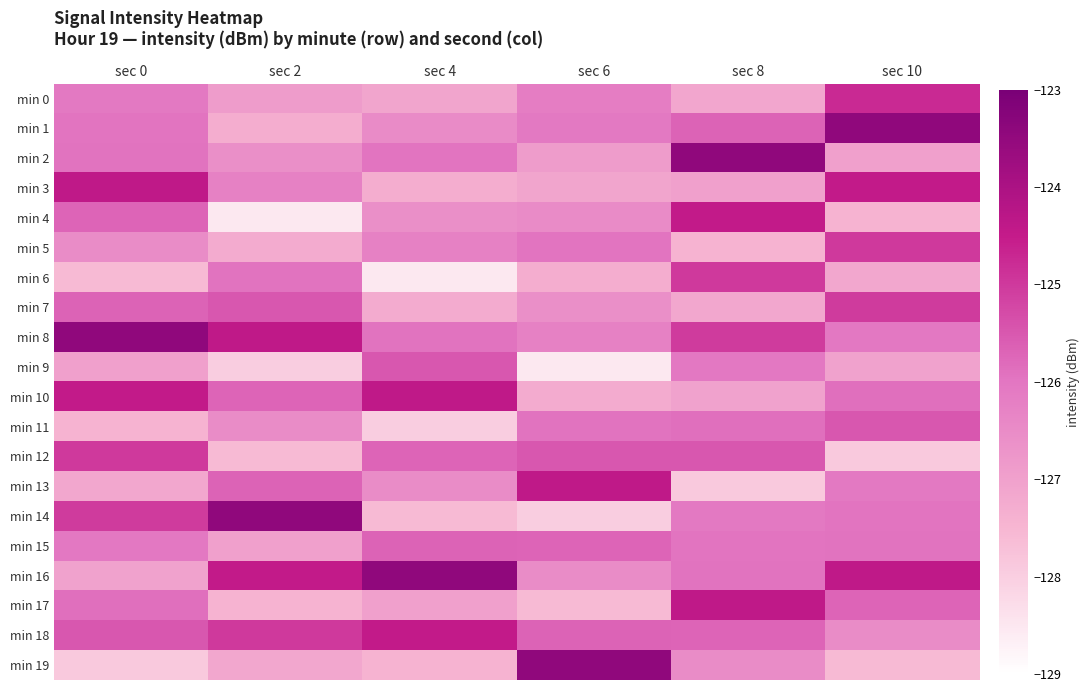

Which series has the largest total across all categories?

min 8